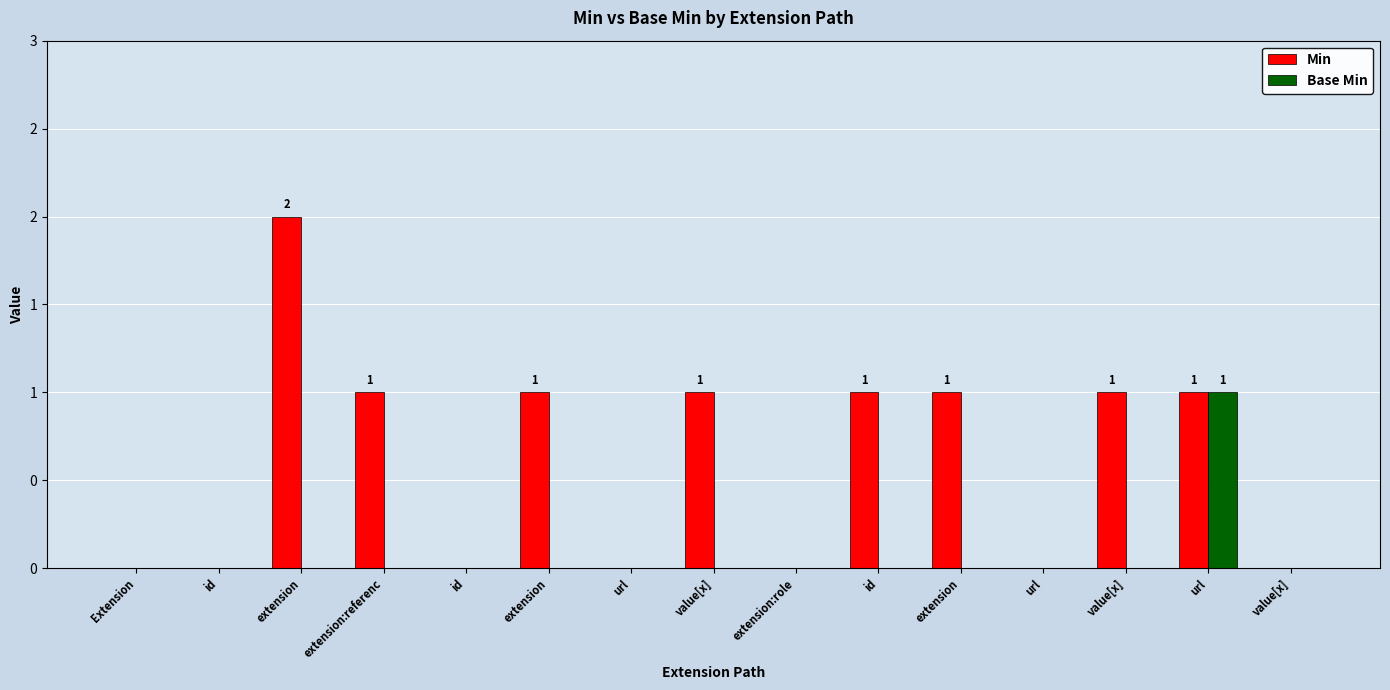

Which category has the highest value in the Min series?

extension